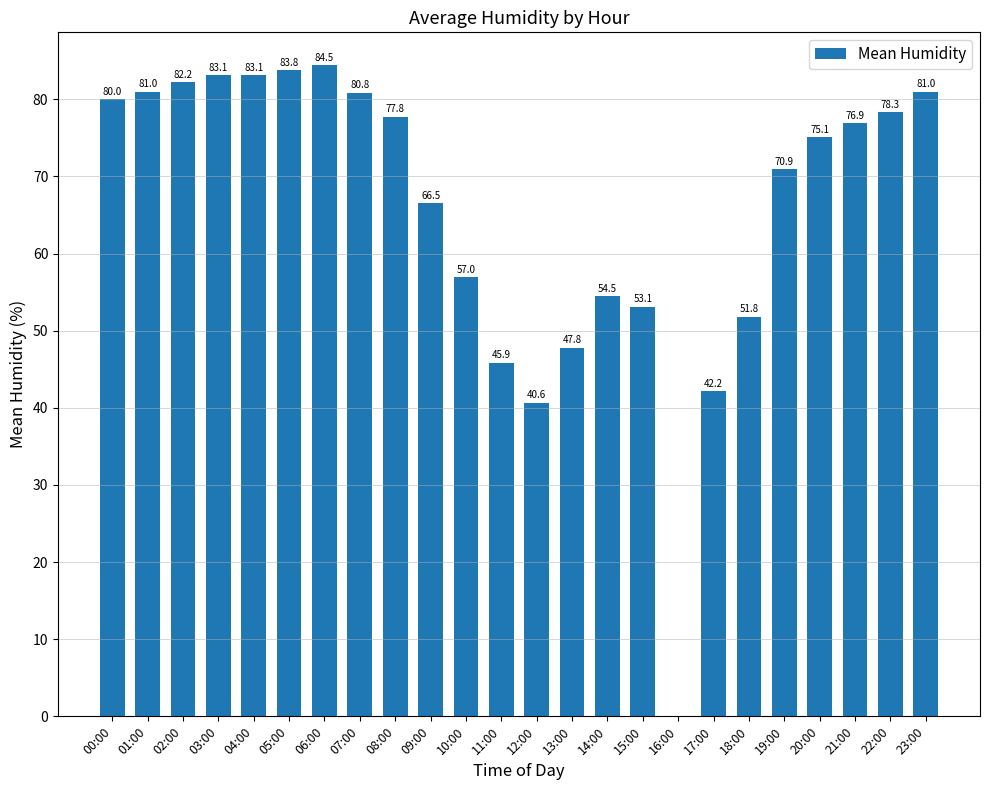

What is the ratio of the value at 06:00 to the value at 15:00?

1.6